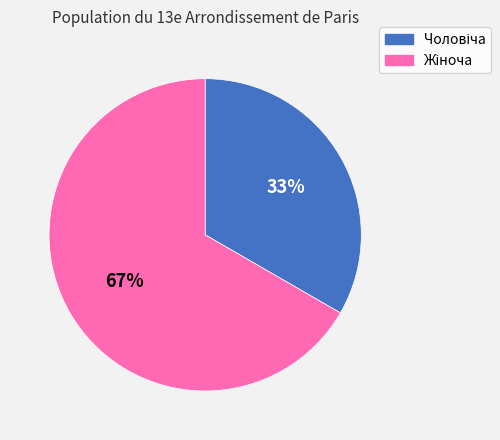

Is there a majority slice in this chart?

Yes